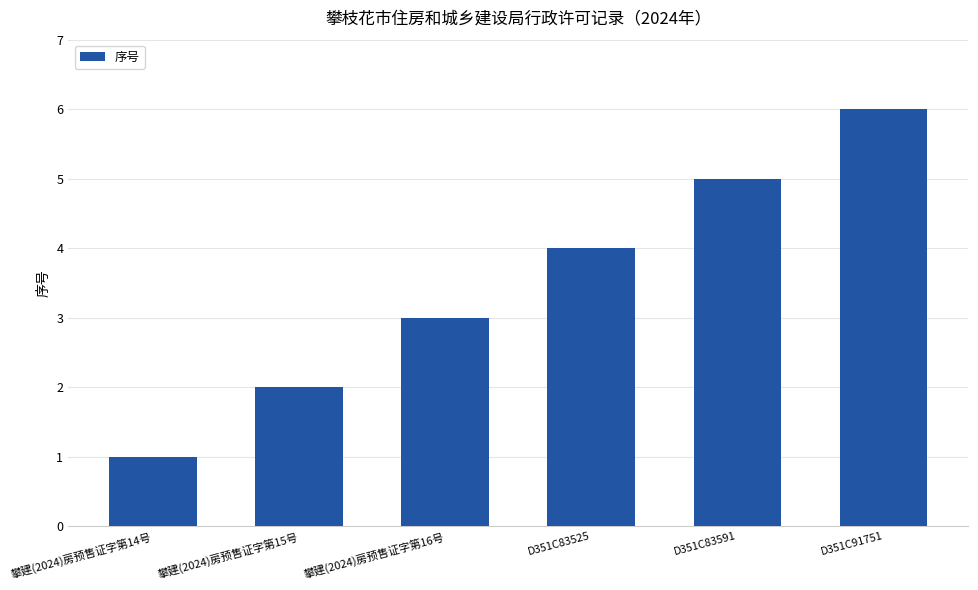

Rank the categories by value from highest to lowest.

D351C91751, D351C83591, D351C83525, 攀建(2024)房预售证字第16号, 攀建(2024)房预售证字第15号, 攀建(2024)房预售证字第14号